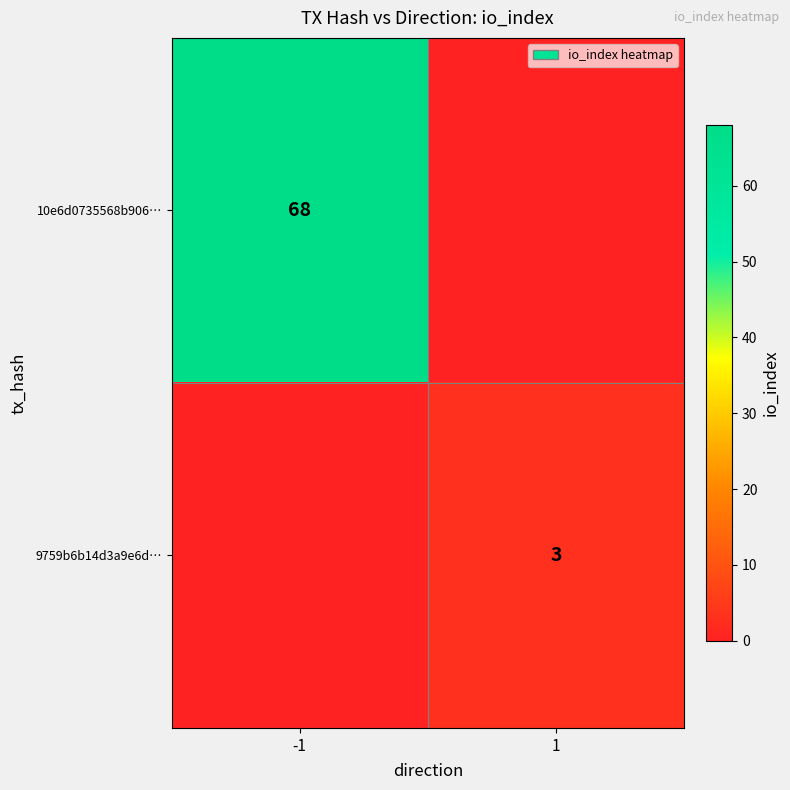

True or false: 10e6d0735568b906… has a value of 48 at -1.

False